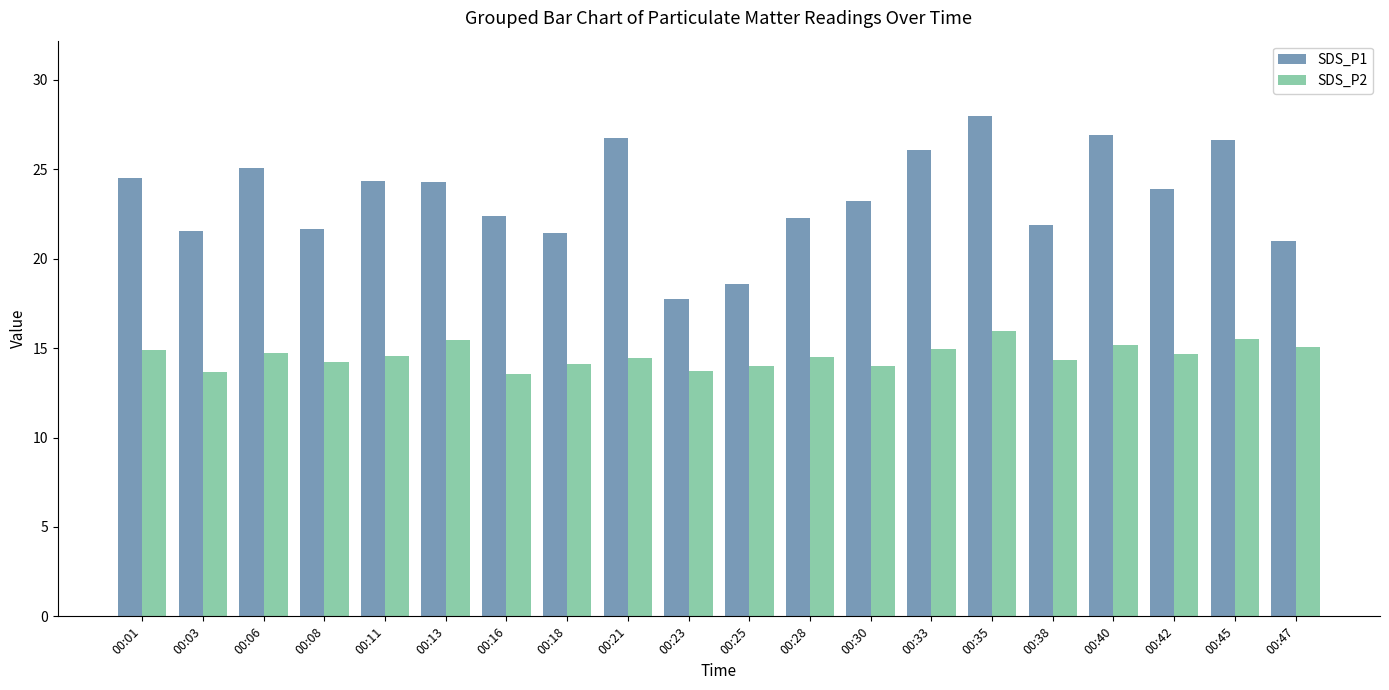

Between 00:06 and 00:16, which series saw the biggest shift?

SDS_P1